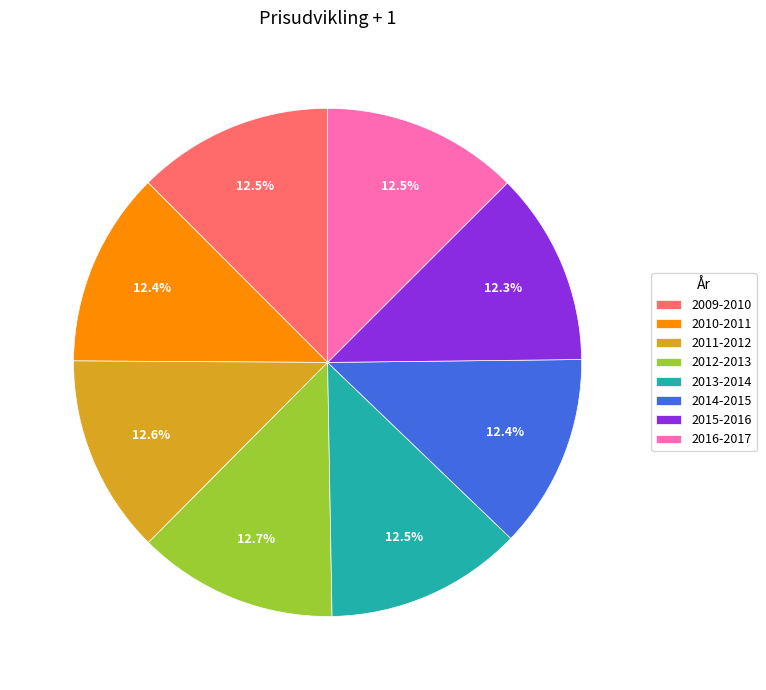

Do 2009-2010 and 2012-2013 together represent more than half of the pie?

No